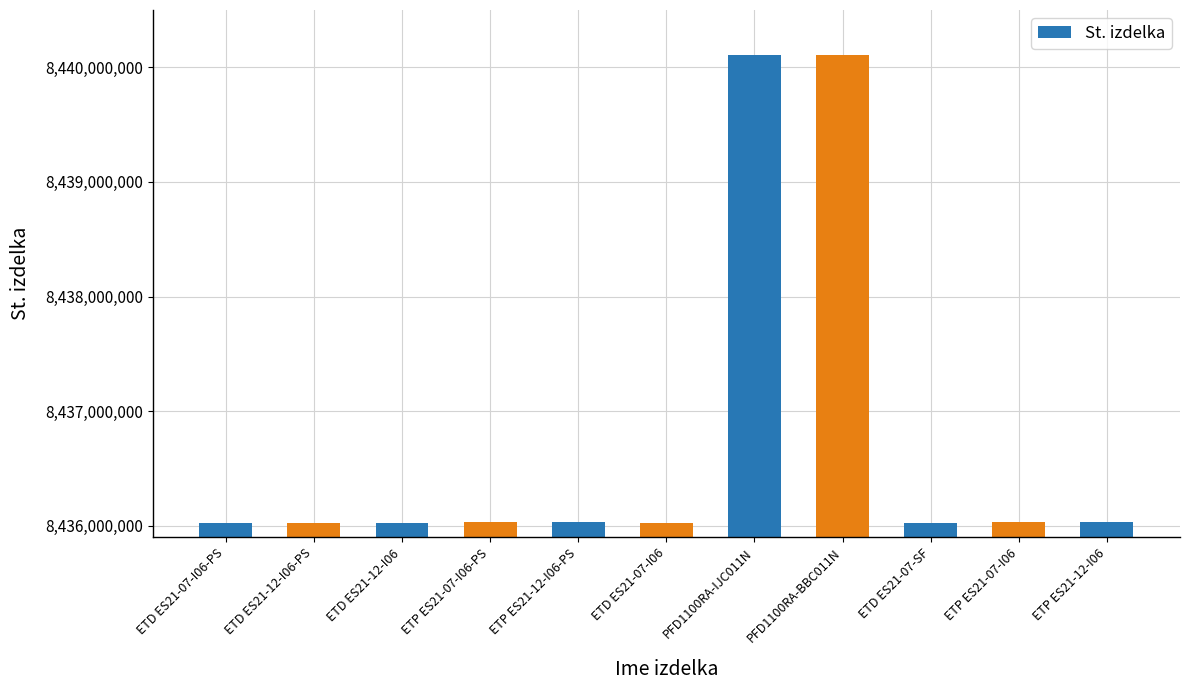

What is the label of the 3rd bar from the left?

ETD ES21-12-I06